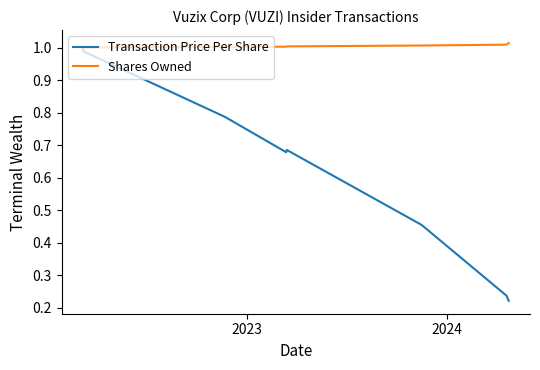

Which series has the largest total across all categories?

Shares Owned